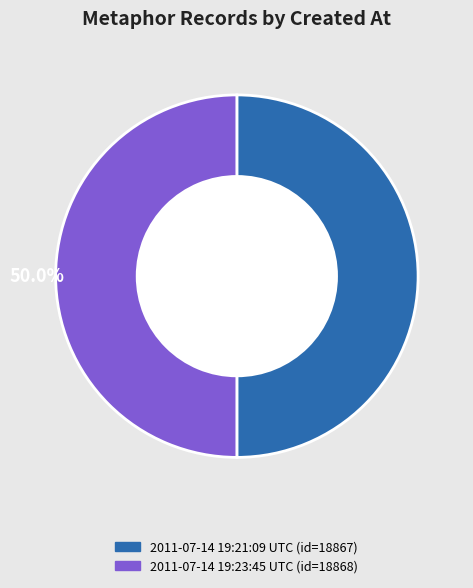

Combined, do 2011-07-14 19:21:09 UTC and 2011-07-14 19:23:45 UTC account for over 50%?

Yes